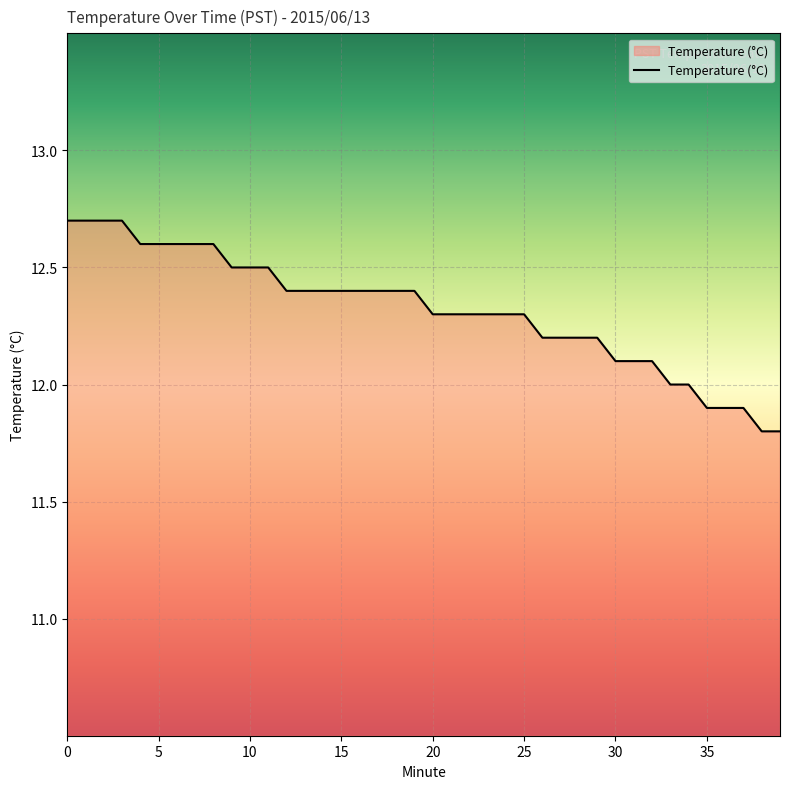

What is the minimum value shown in the chart?

11.8